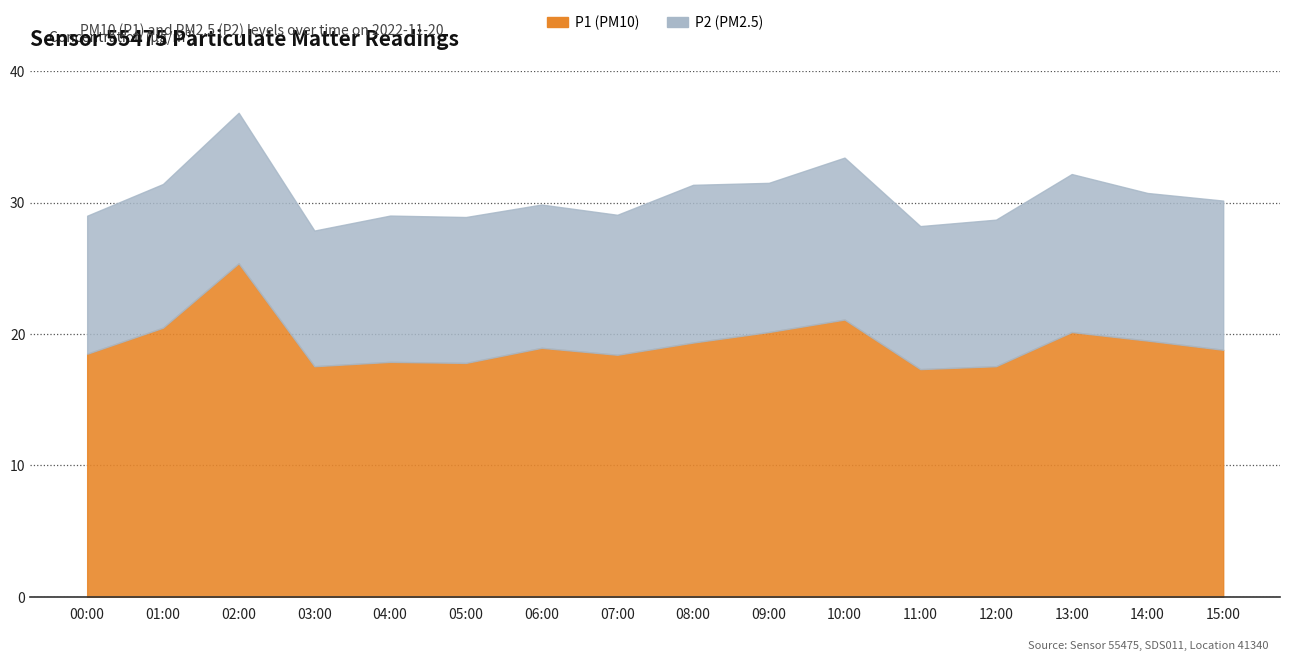

Count the number of categories in the chart.

16